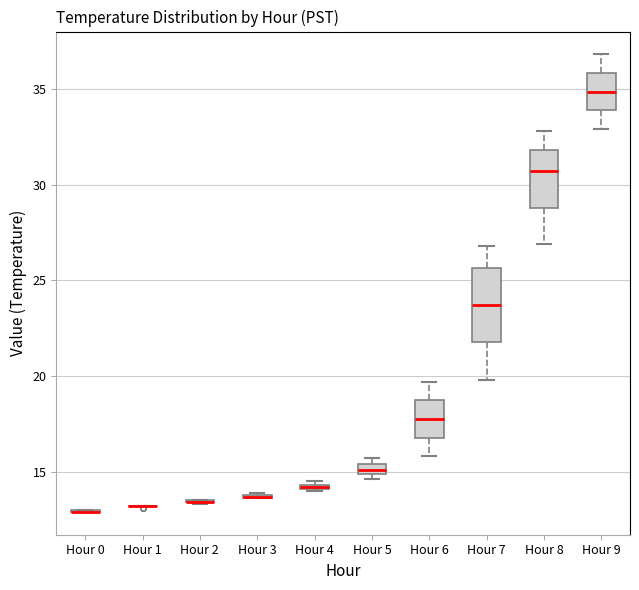

Where does the upper whisker of the box for Hour 9 end on the y-axis? The values are not printed on the chart, so give them approximately, as read against the axis.

37.0